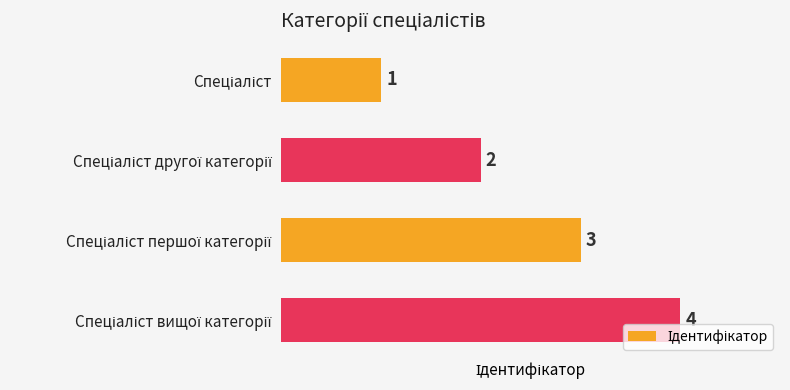

What is the greatest value displayed?

4